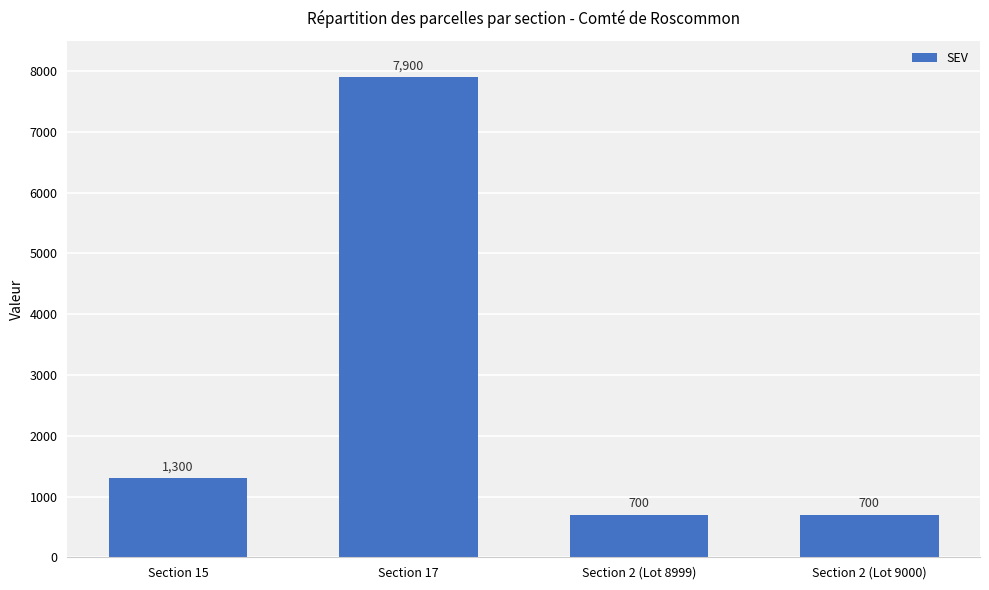

Reading left to right, what are all the values shown in this chart?

1300	7900	700	700